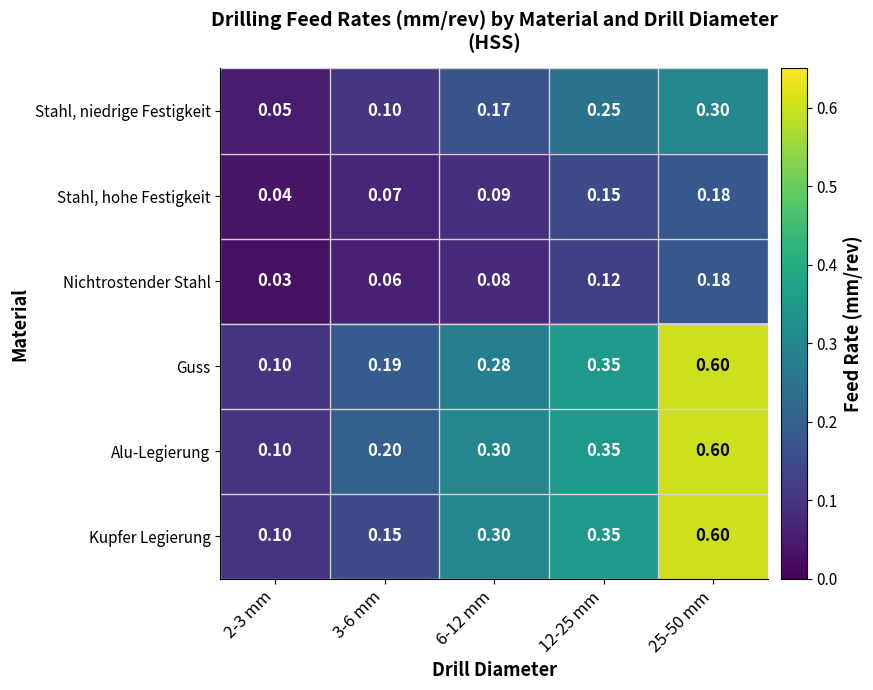

Is the value of Guss at 6-12 mm greater than the value of Nichtrostender Stahl at 6-12 mm?

Yes